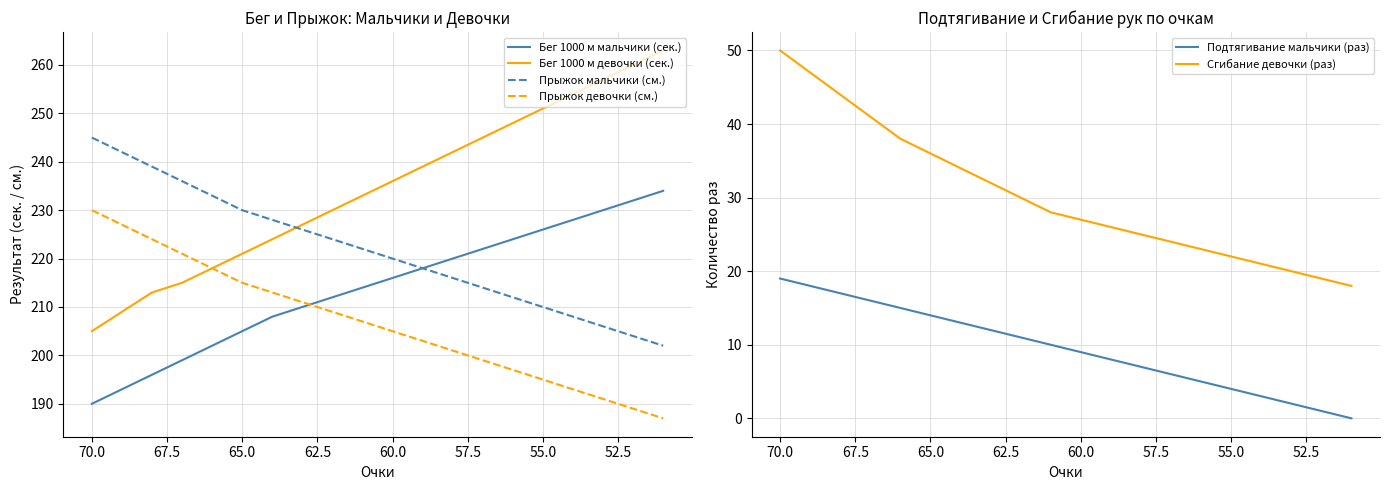

Does the chart display data point markers on the line(s)?

No